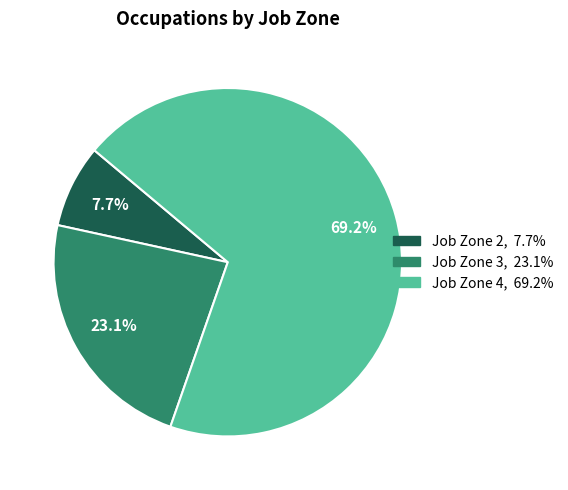

Does any single category account for the majority?

Yes